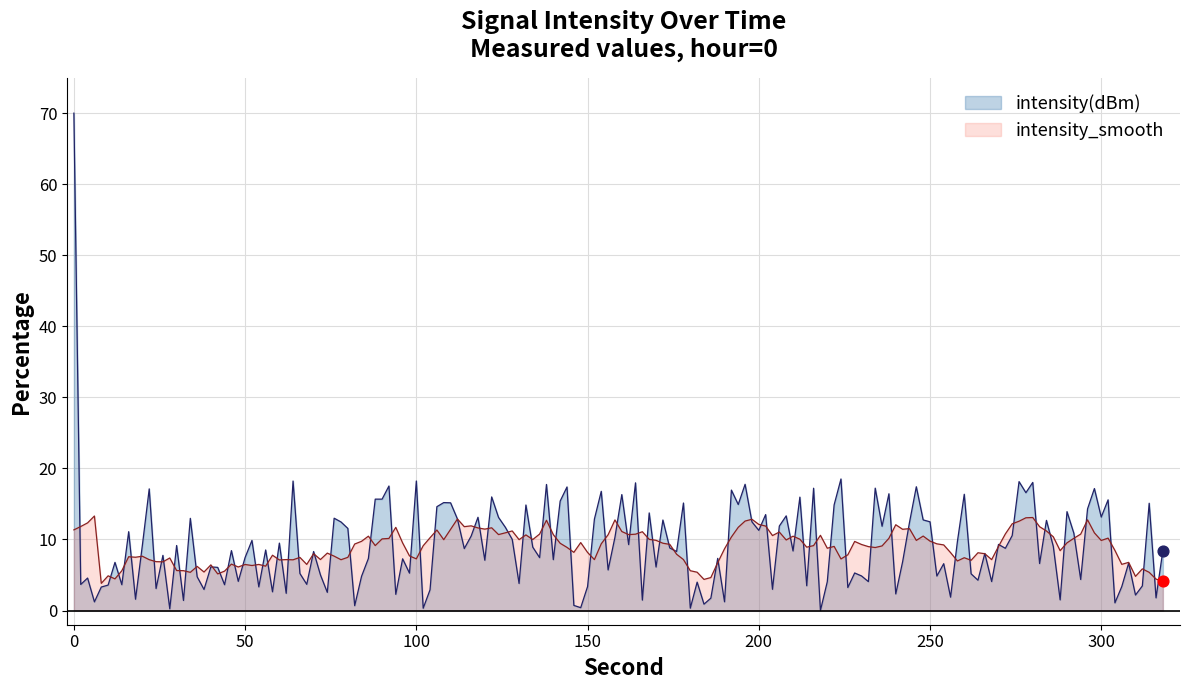

At which category is the sum across all series the highest?

0